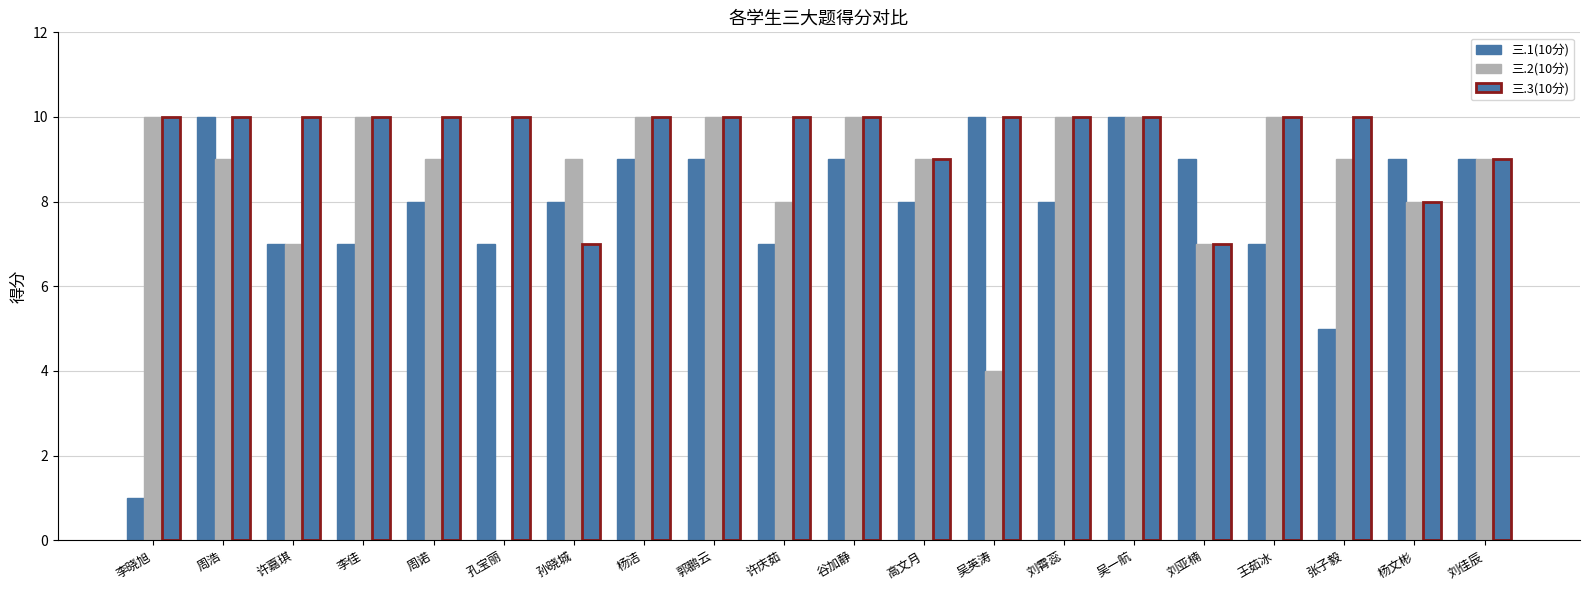

Are the bars horizontal?

No